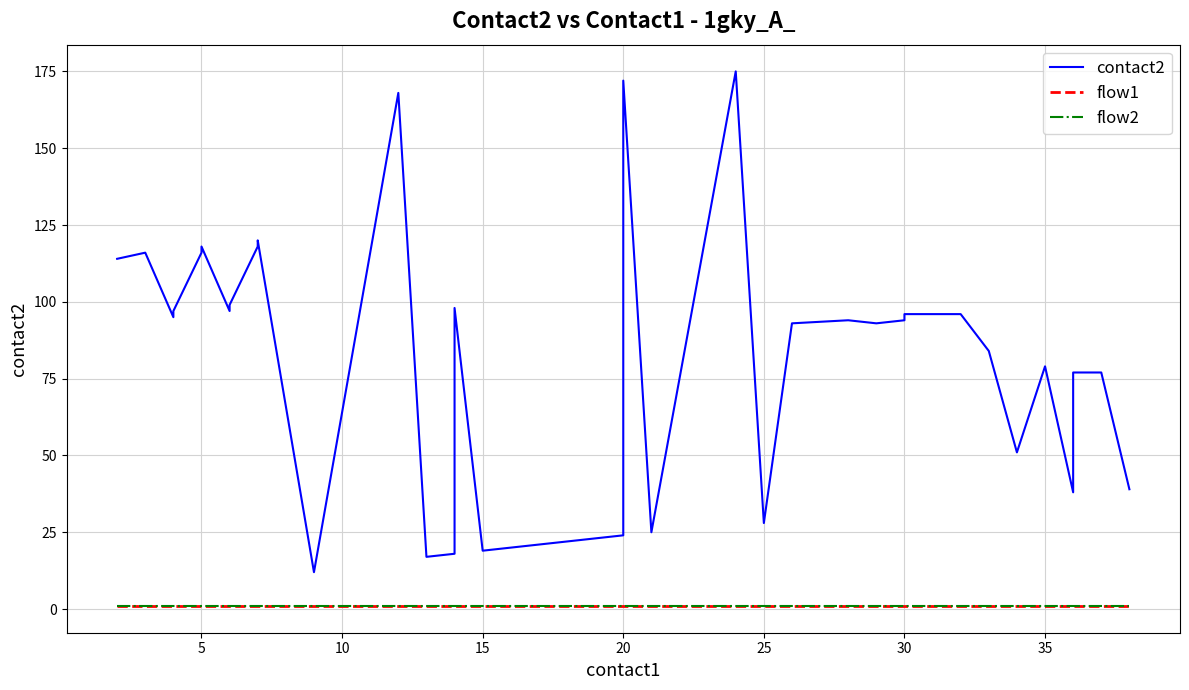

True or false: flow2 has more than 1 interior local peaks.

False